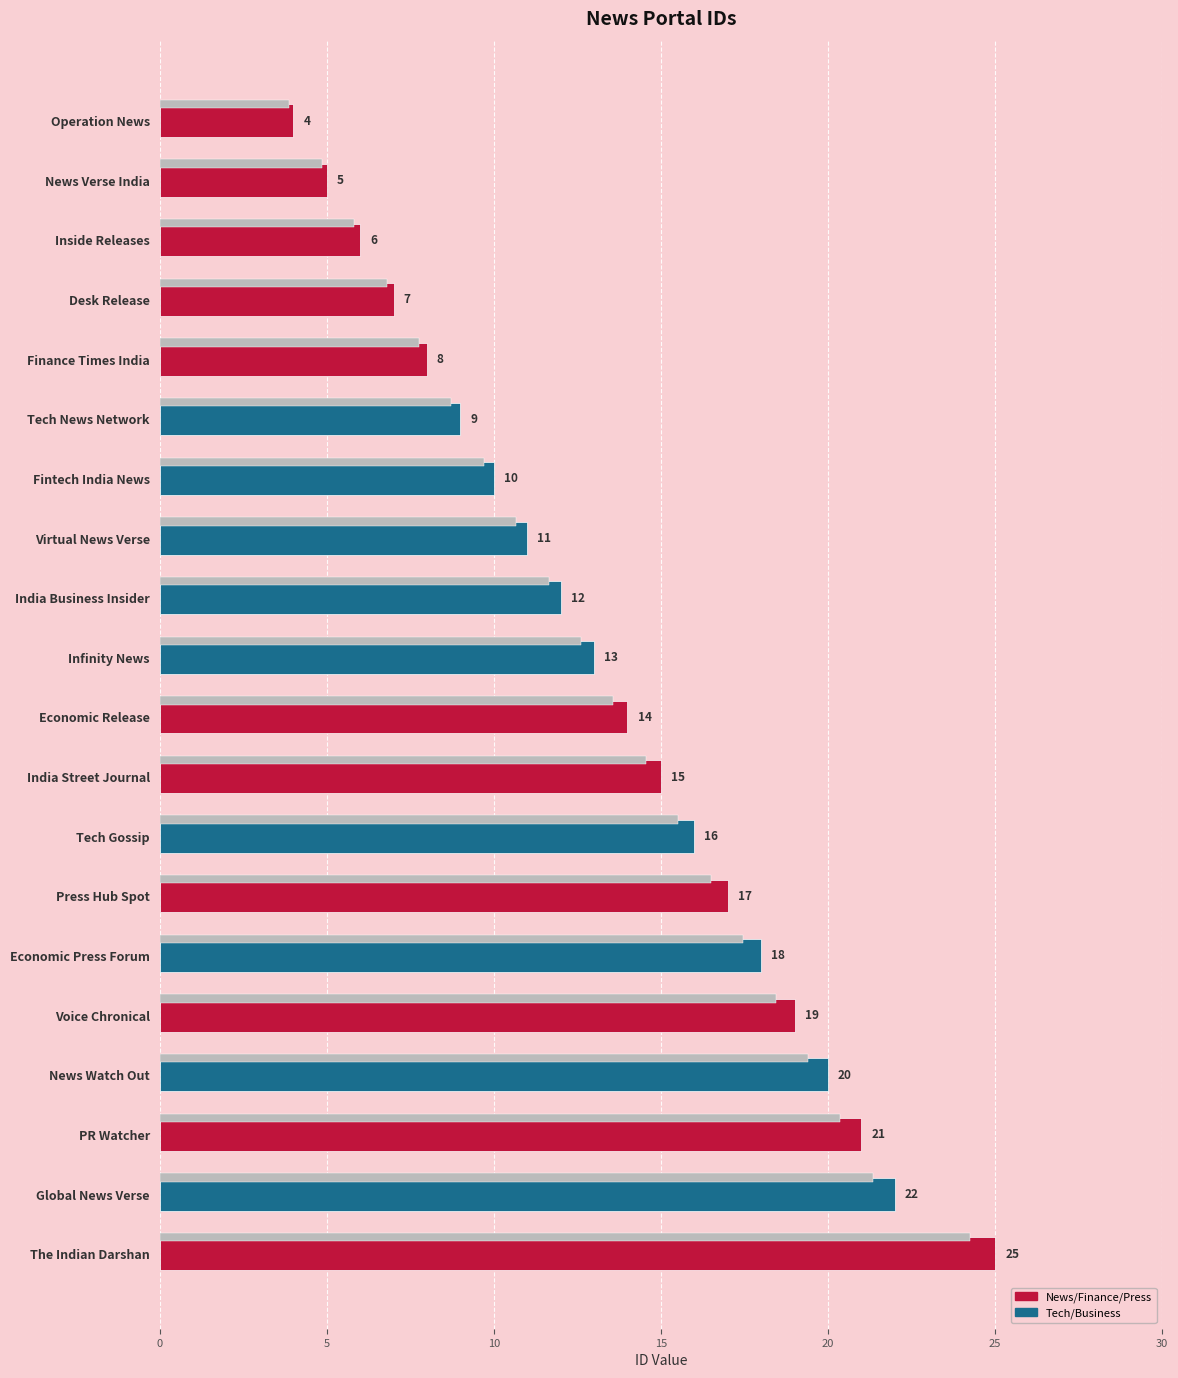

What is the average value?

14